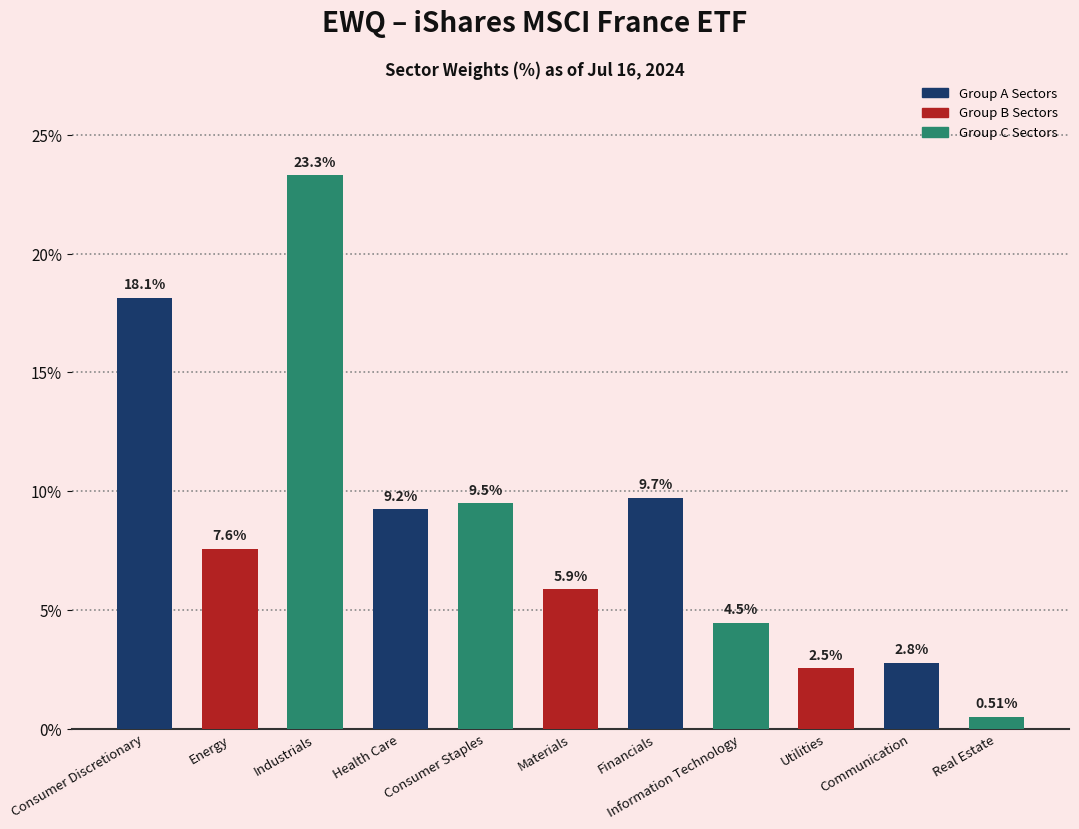

What is the label of the 2nd bar from the right?

Communication